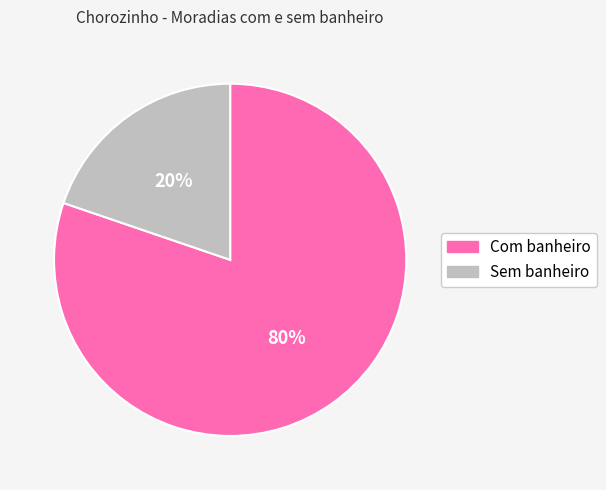

The Sem banheiro slice represents 20% of the pie. True or false?

True